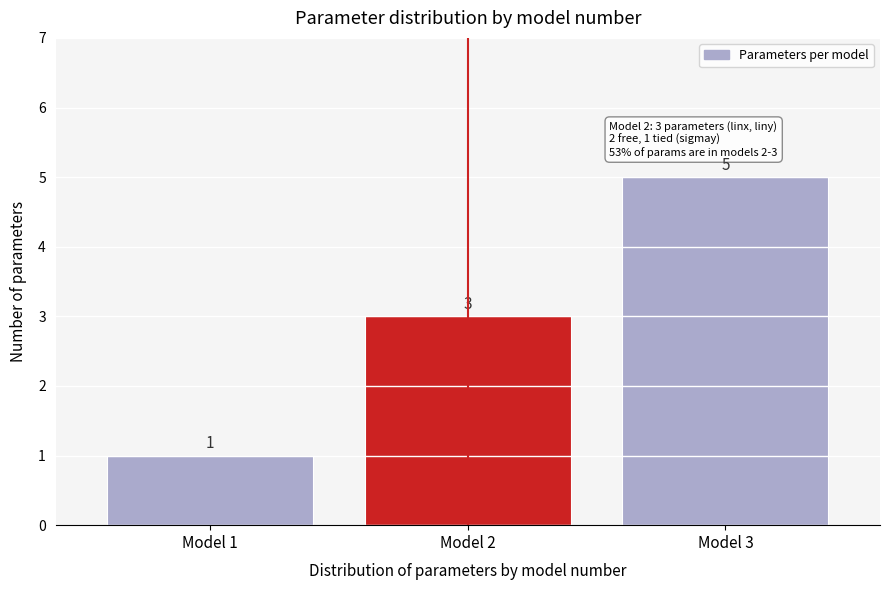

Reading left to right, extract all data points from this chart.

Model 1=1	Model 2=3	Model 3=5